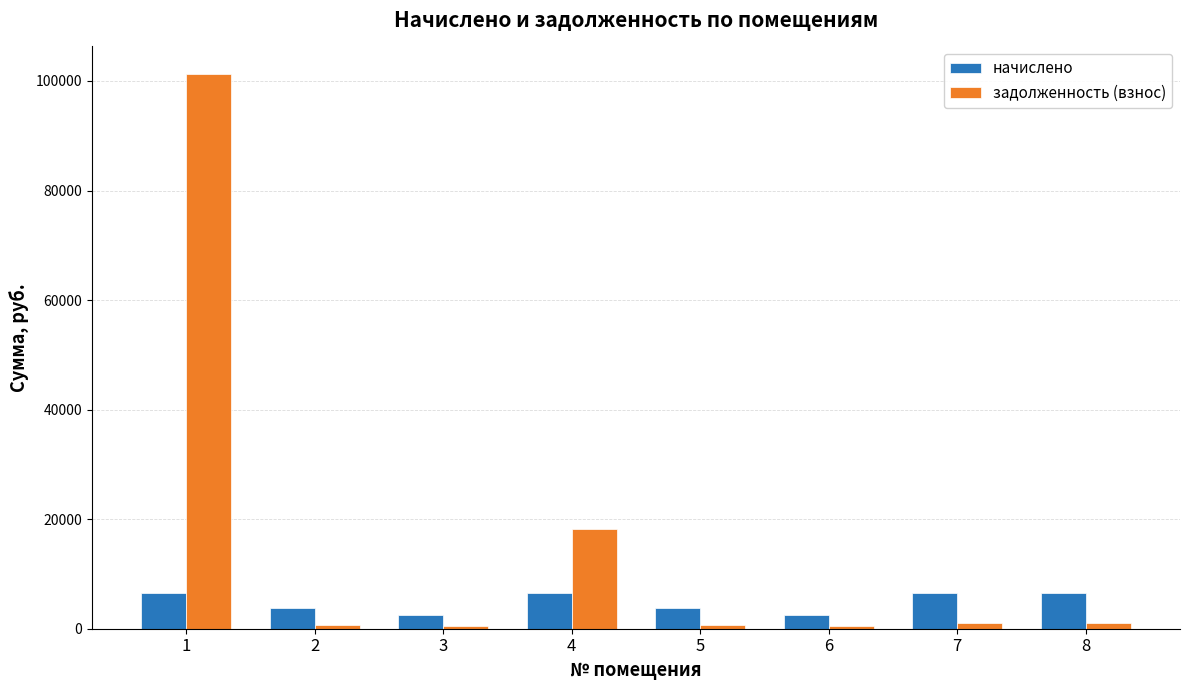

Which label corresponds to the largest value in the chart?

1